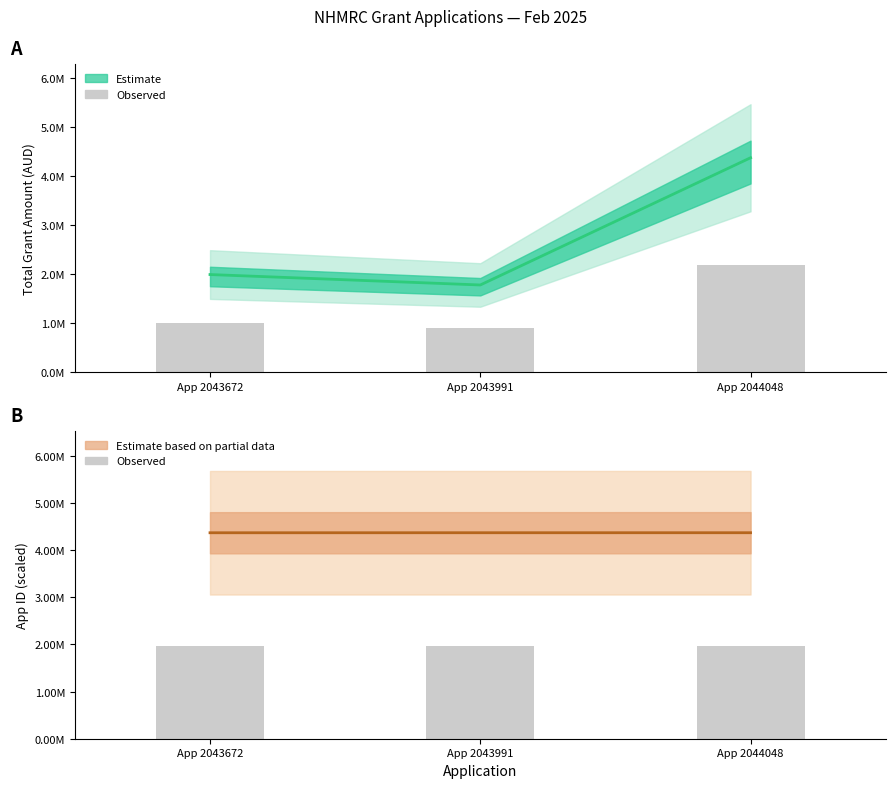

Reading left to right, transcribe all the data shown in this chart.

1966368.8	1966675.8	1966730.6